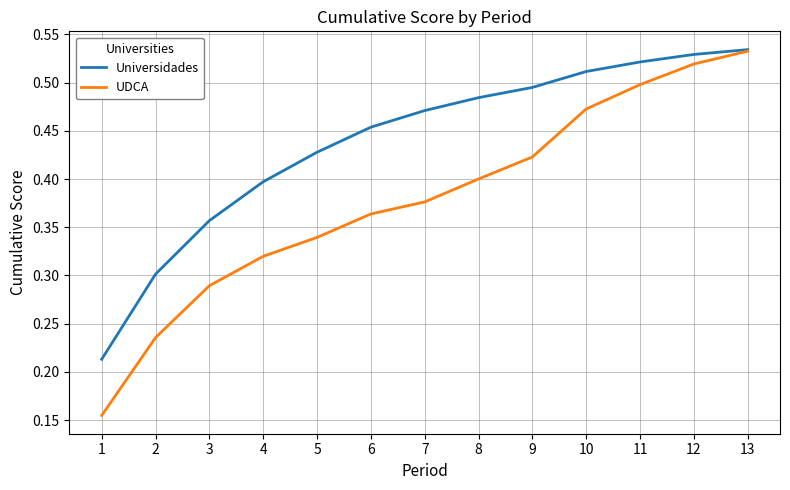

How many categories are shown in the chart?

13